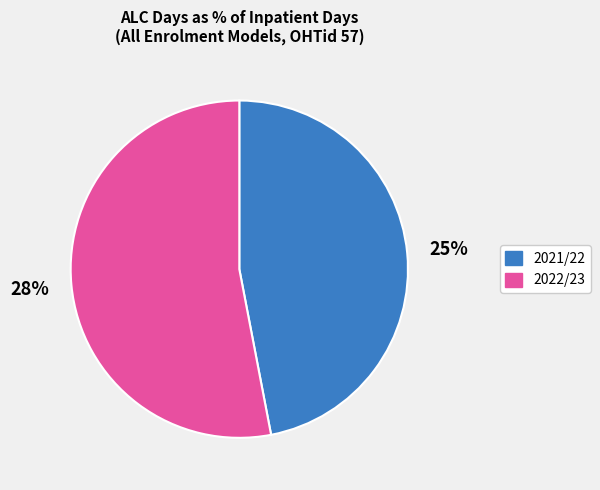

The 2022/23 slice represents 53% of the pie. True or false?

True